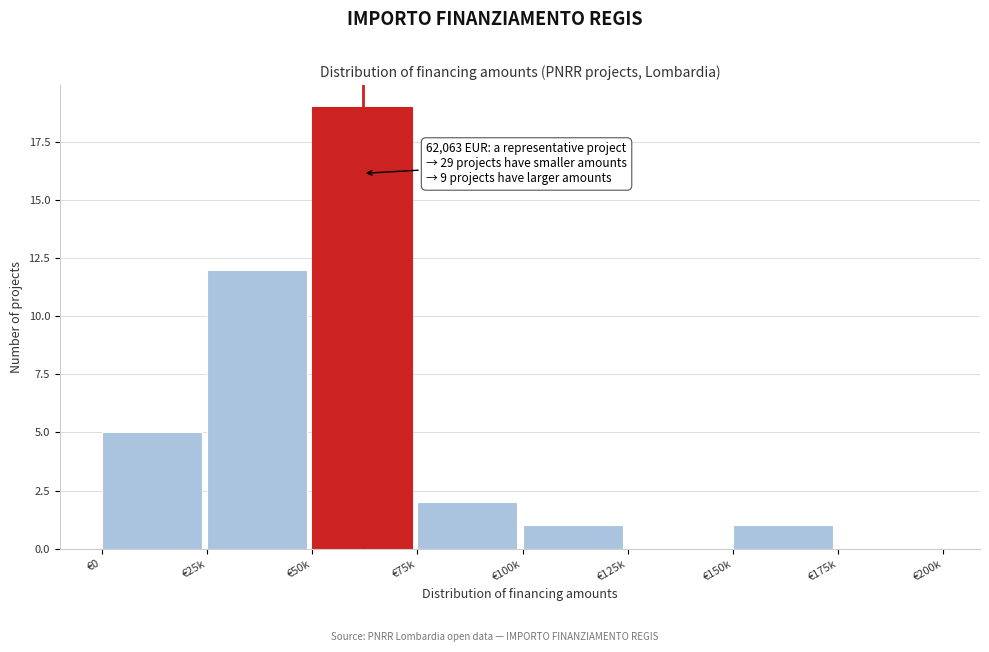

Reading left to right, list all the values displayed in this chart.

€0=5	€25k=12	€50k=19	€75k=2	€100k=1	€125k=0	€150k=1	€175k=0